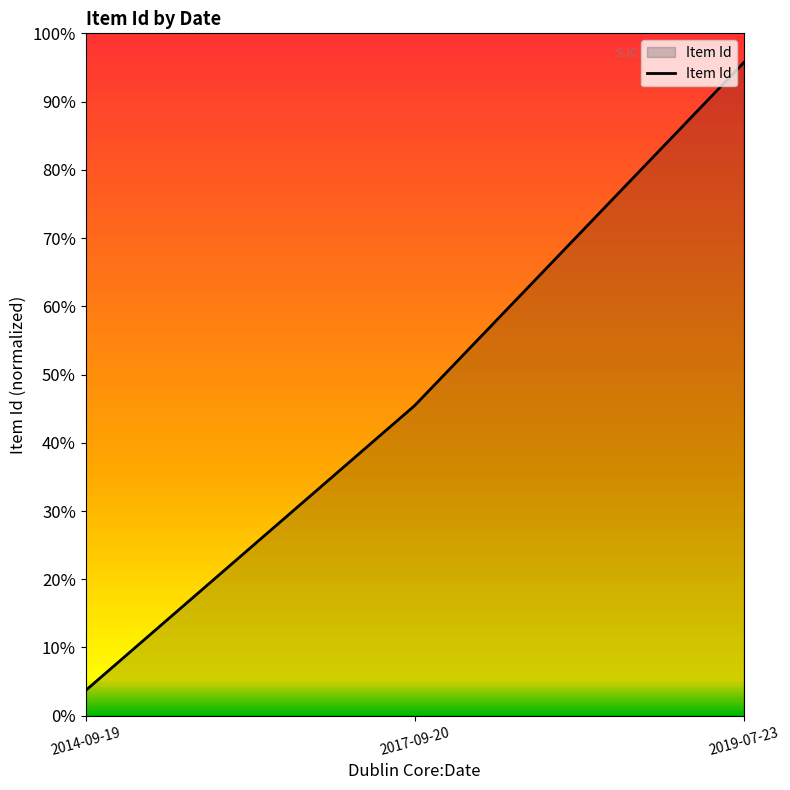

Does the chart have visible grid lines?

No